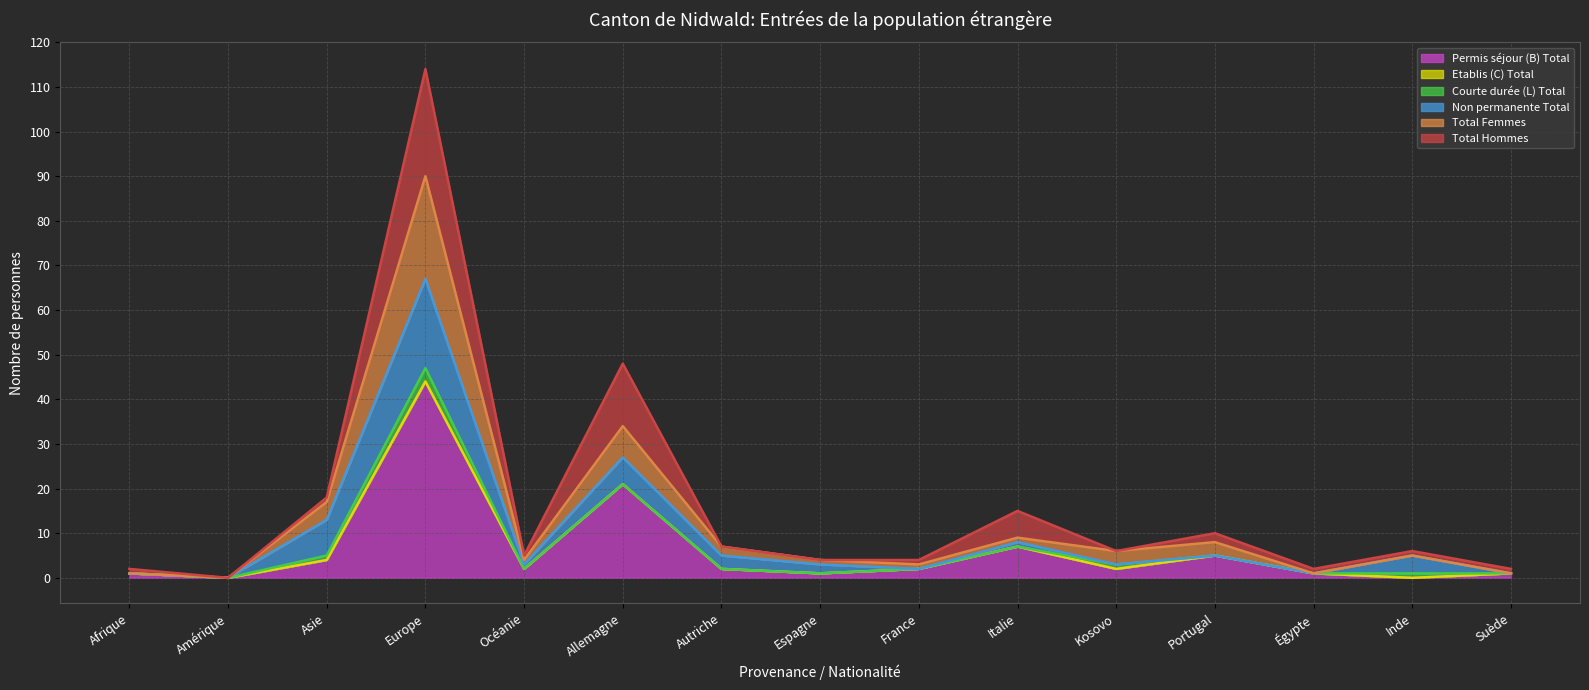

Which category has the highest value in the Permis séjour (B) Total series?

Europe